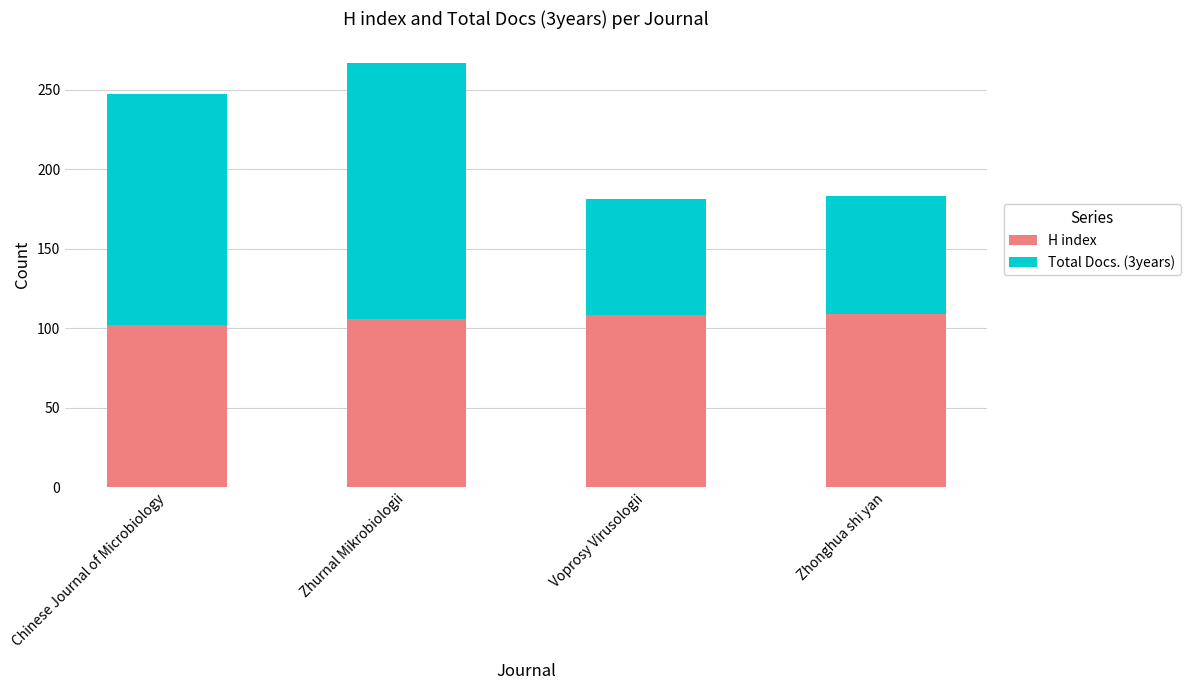

How many data points does each series have?

4